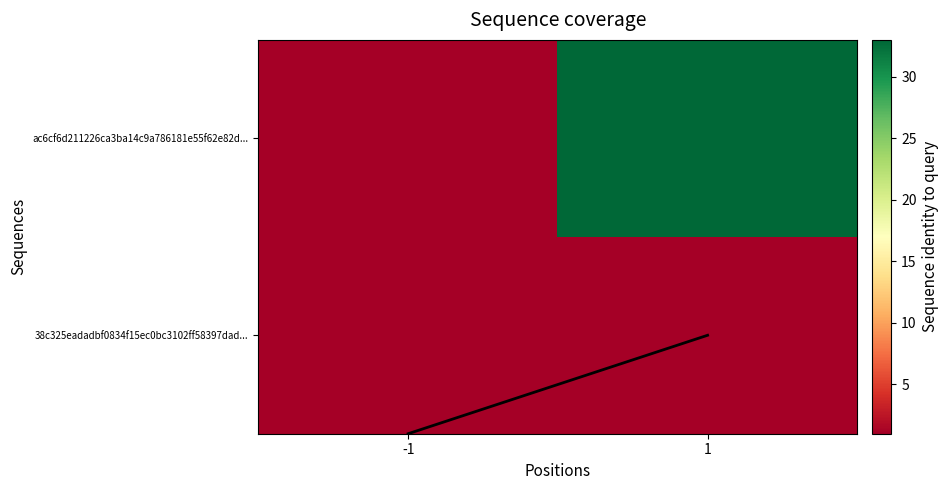

What is the total value across all series at 1?

35.0